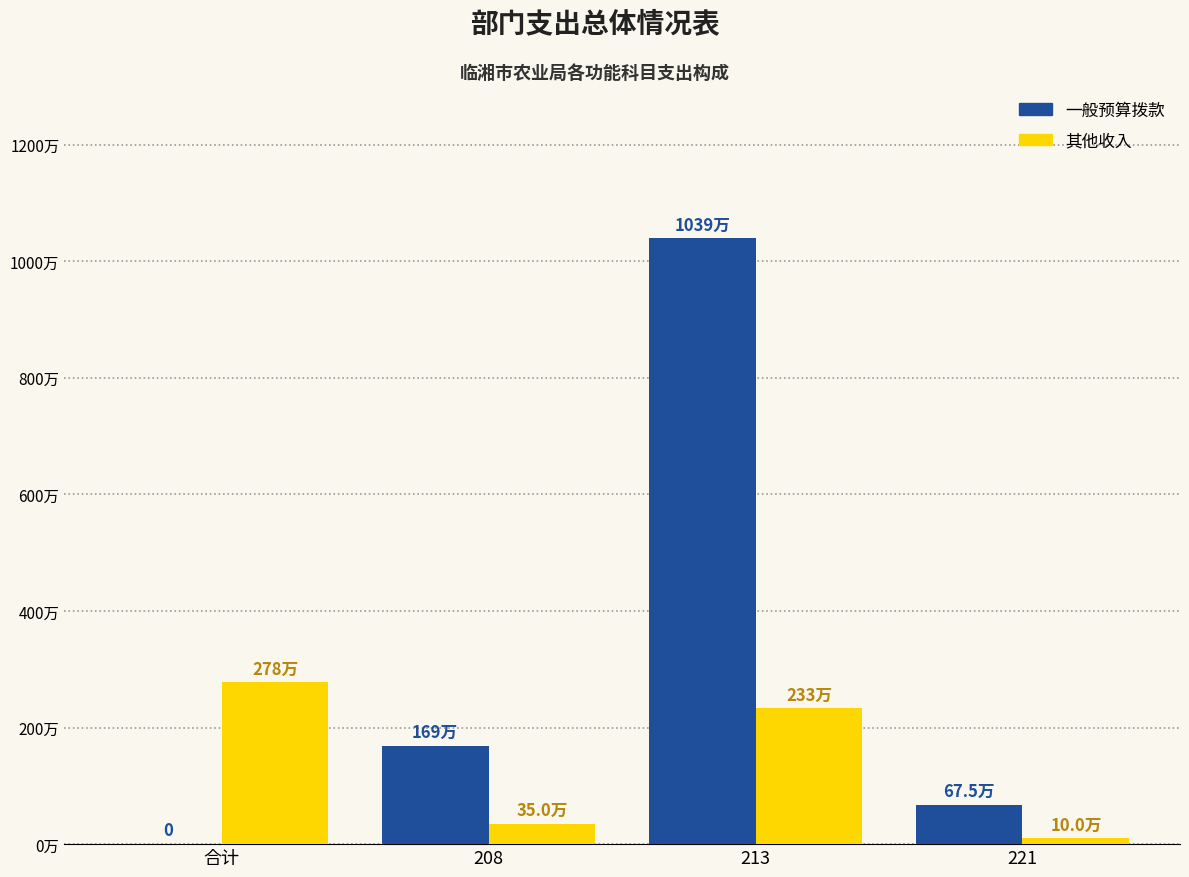

What position from the right is 221?

1